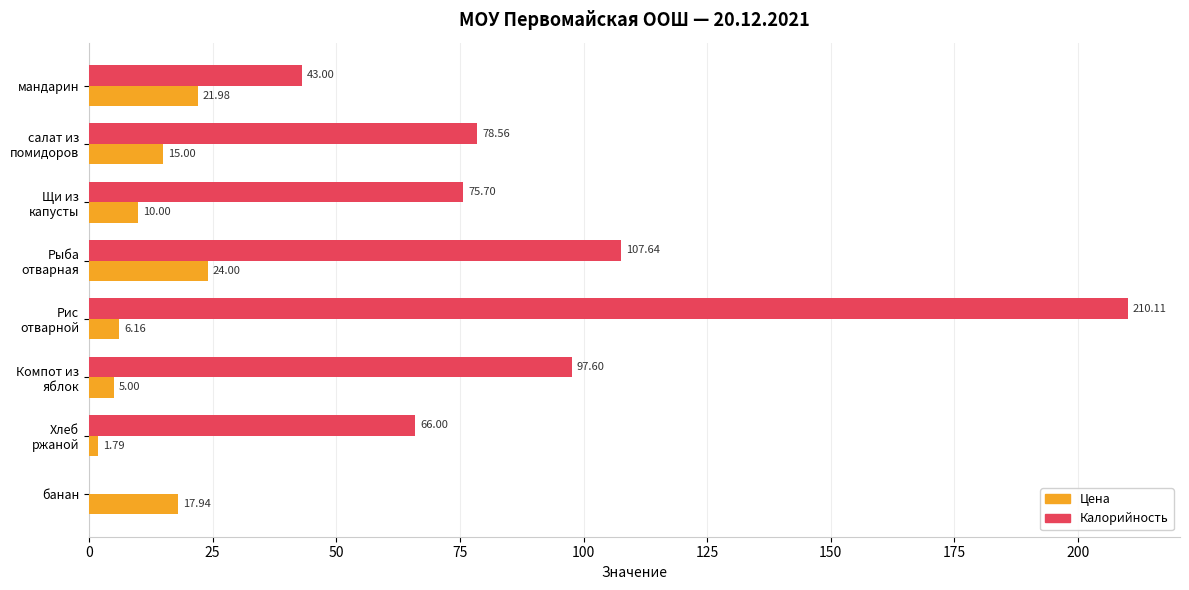

Which series has the largest total across all categories?

Калорийность